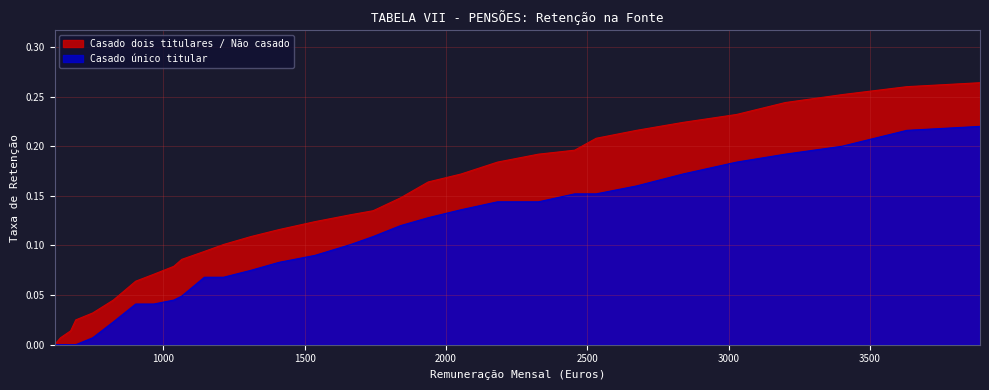

List the series in order of their overall mean, highest first.

Casado dois titulares / Não casado, Casado único titular